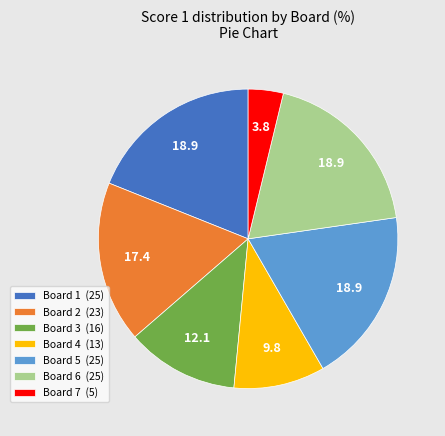

Which category has the smallest portion of the pie?

Board 7